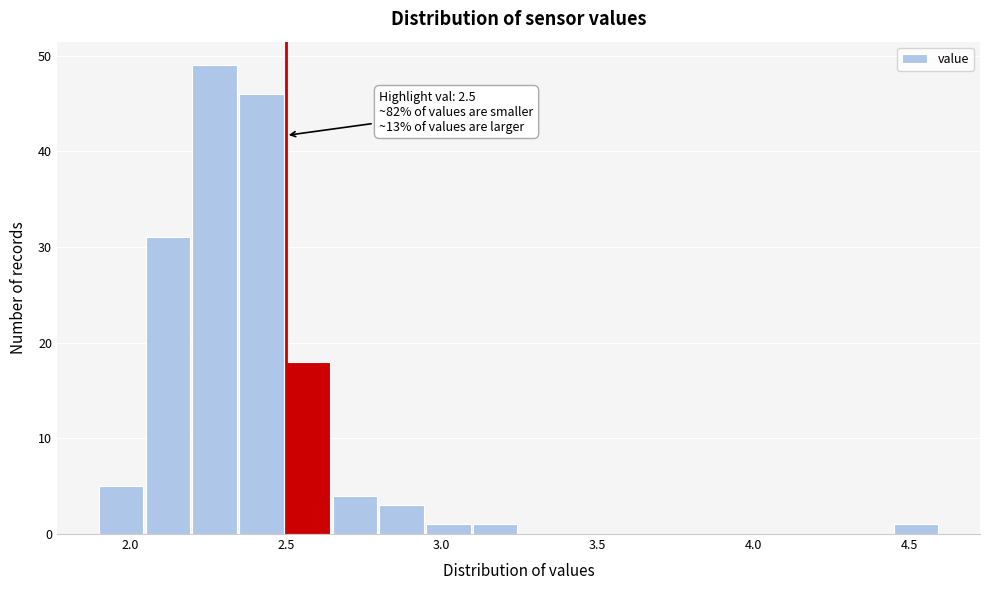

Around what value on the x-axis is the tallest bar? Give the approximate position of its centre, as read against the axis.

2.25